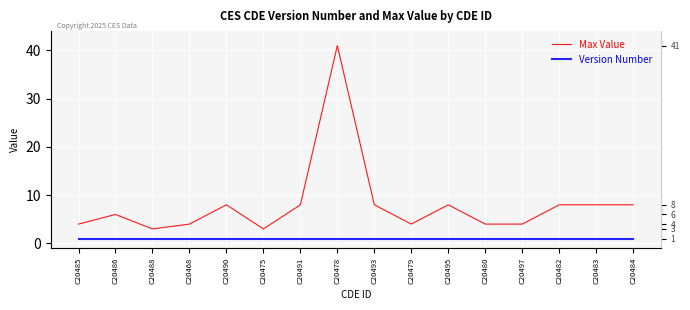

Rank the categories by Max Value value from highest to lowest.

C20478, C20490, C20491, C20493, C20495, C20482, C20483, C20484, C20486, C20485, C20468, C20479, C20480, C20497, C20488, C20475